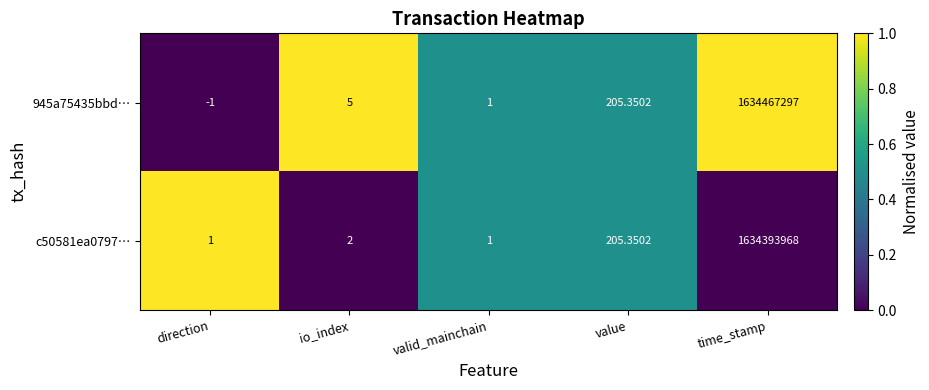

Which series has the largest total across all categories?

945a75435bbd…